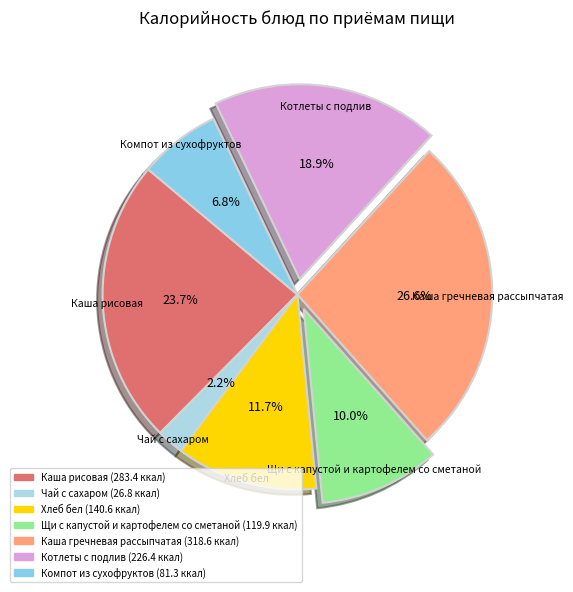

Count the number of slices in the pie.

7